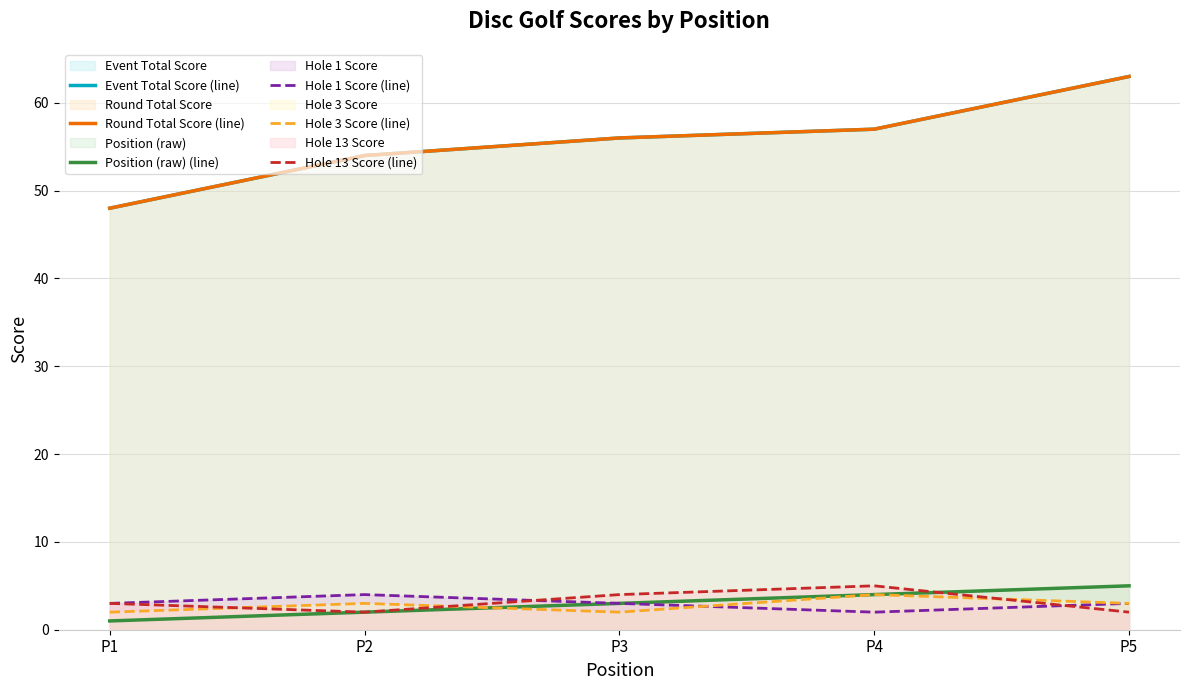

At how many categories does at least one series exceed 56?

2